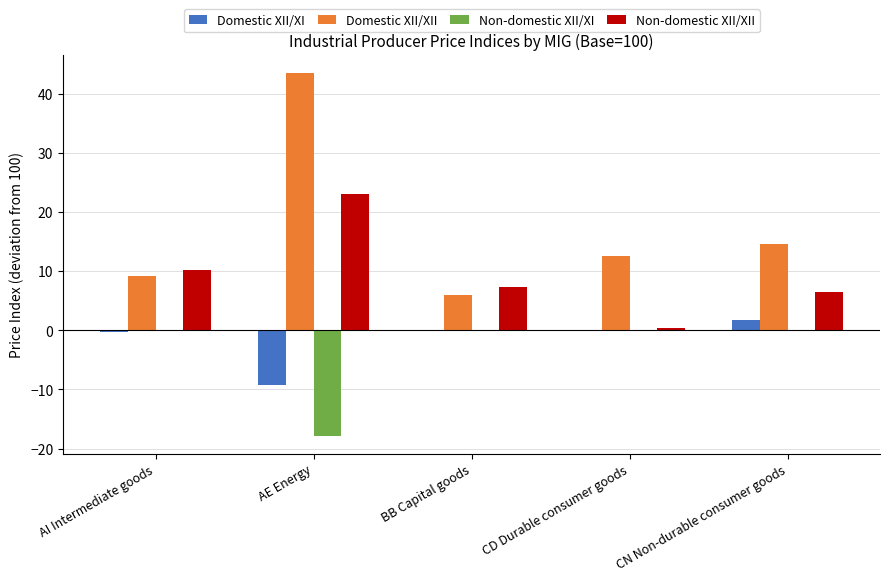

What is the approximate value of Domestic XII/XI at AE Energy?

-9.2